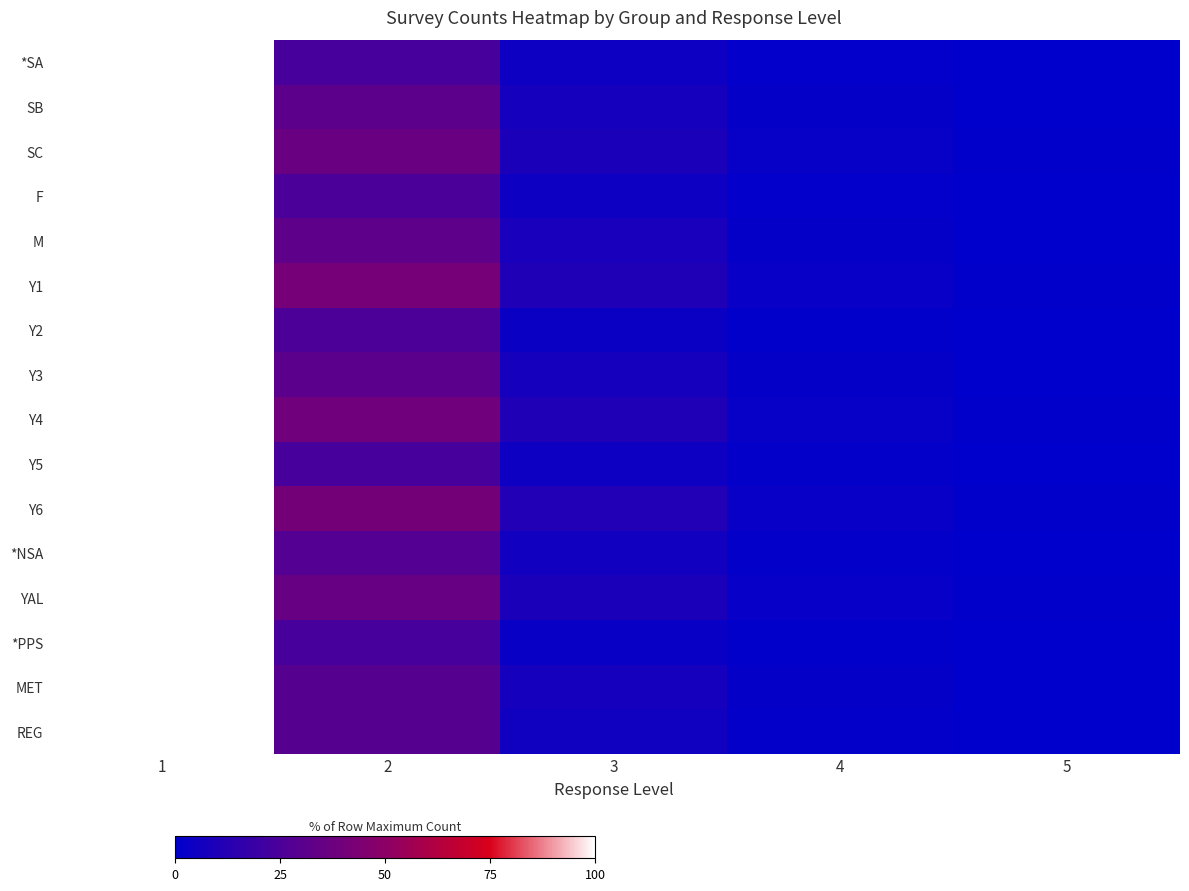

Which category has the lowest value across all series?

5